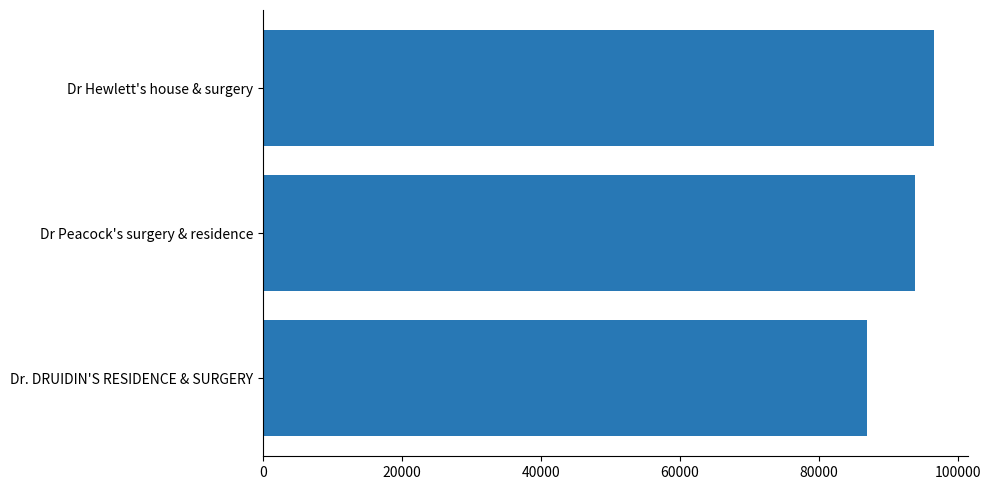

How many data points are less than 93836?

1